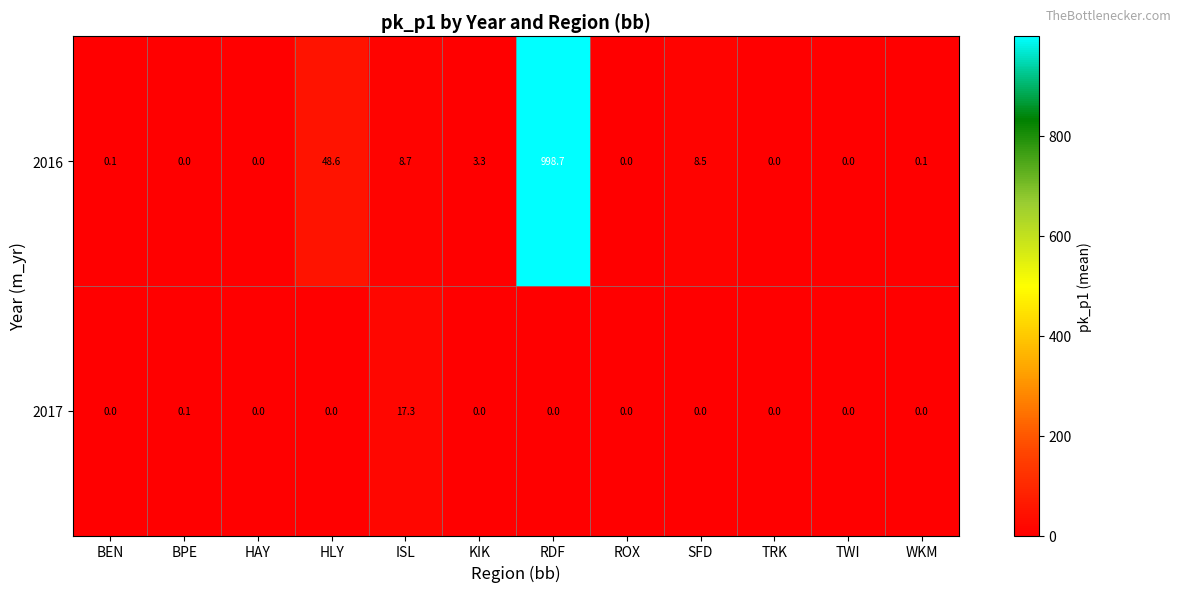

Which series has the largest total across all categories?

2016